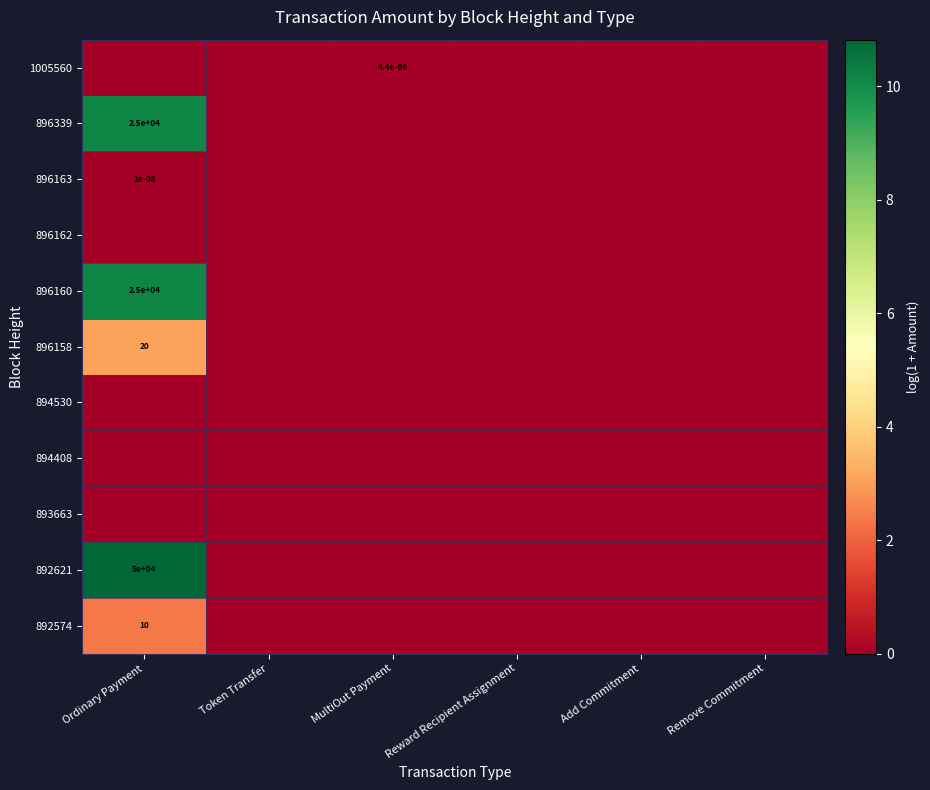

Is it true that 896339 equals 25000.0 at Ordinary Payment?

True